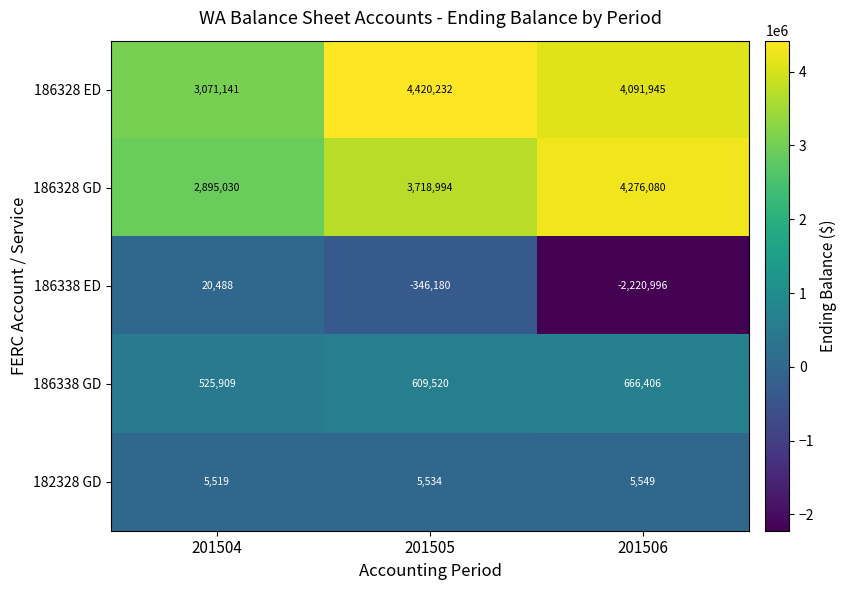

Count the 182328 GD values in the range 5519 to 5549.

3